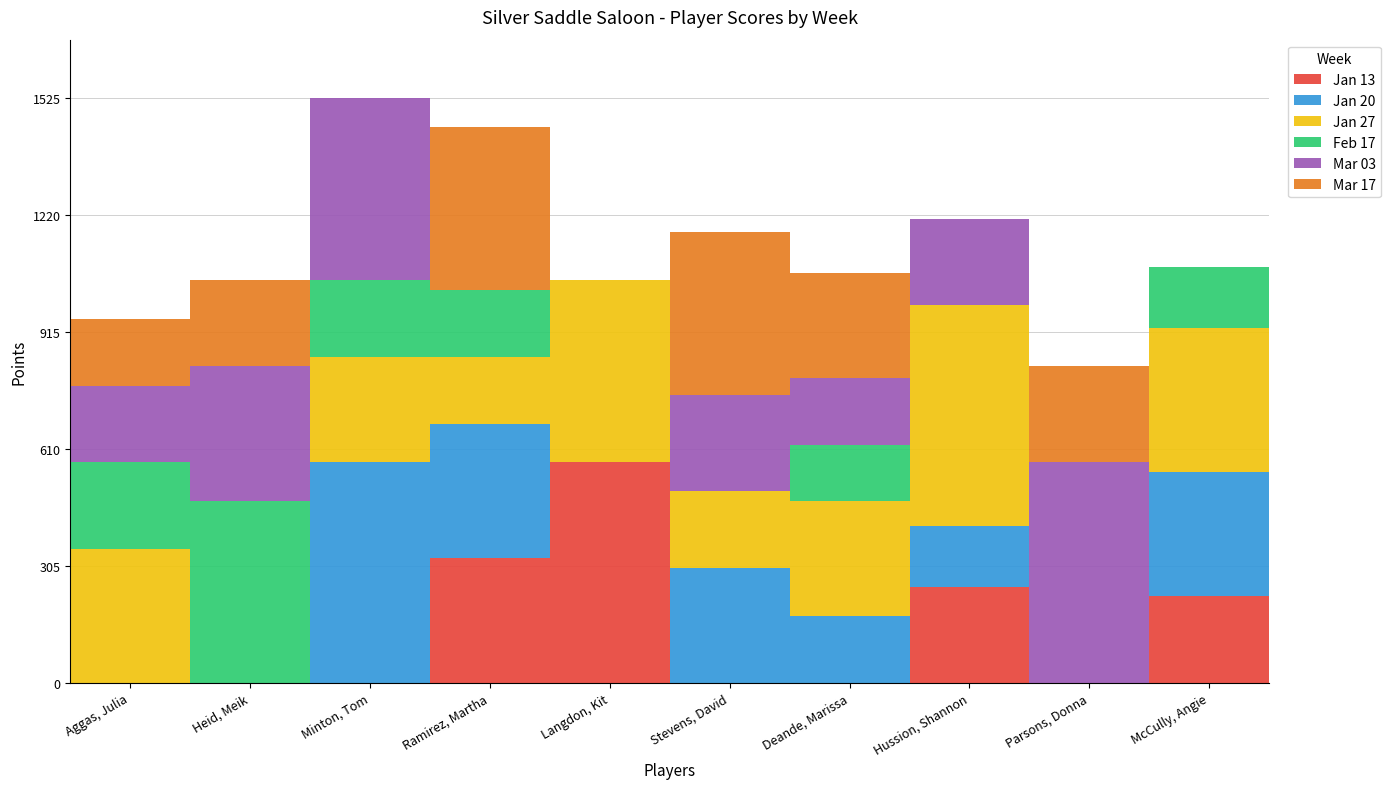

What is the total value across all series at Deande, Marissa?

1070